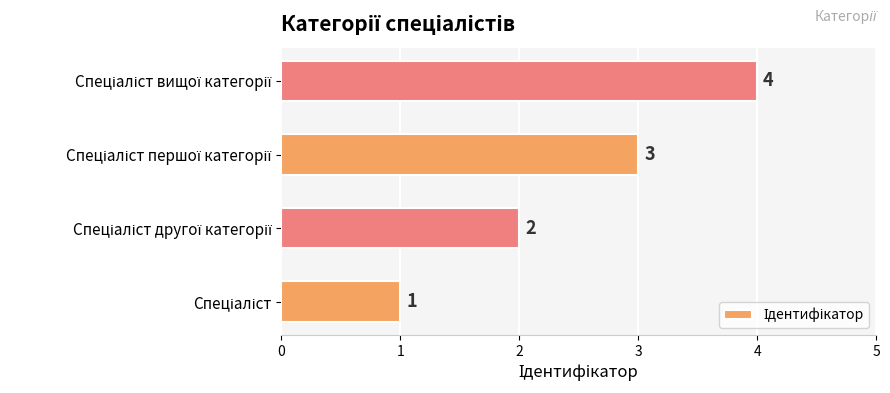

Count the values in the range 2 to 4.

3